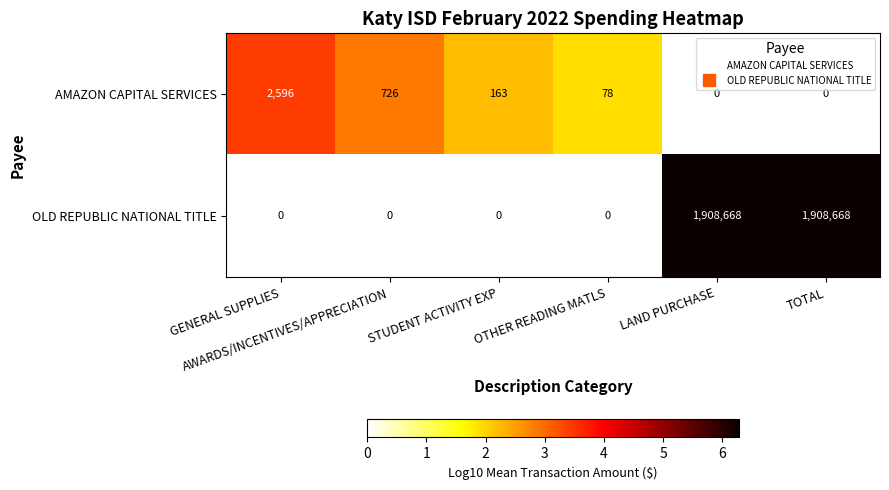

Rank the series by their maximum value, from highest to lowest.

OLD REPUBLIC NATIONAL TITLE, AMAZON CAPITAL SERVICES